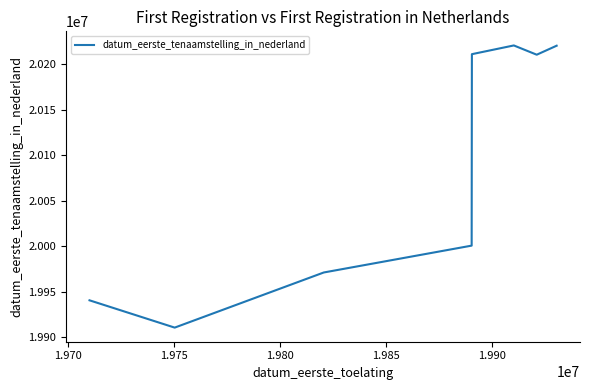

What is the greatest value displayed?

20220513